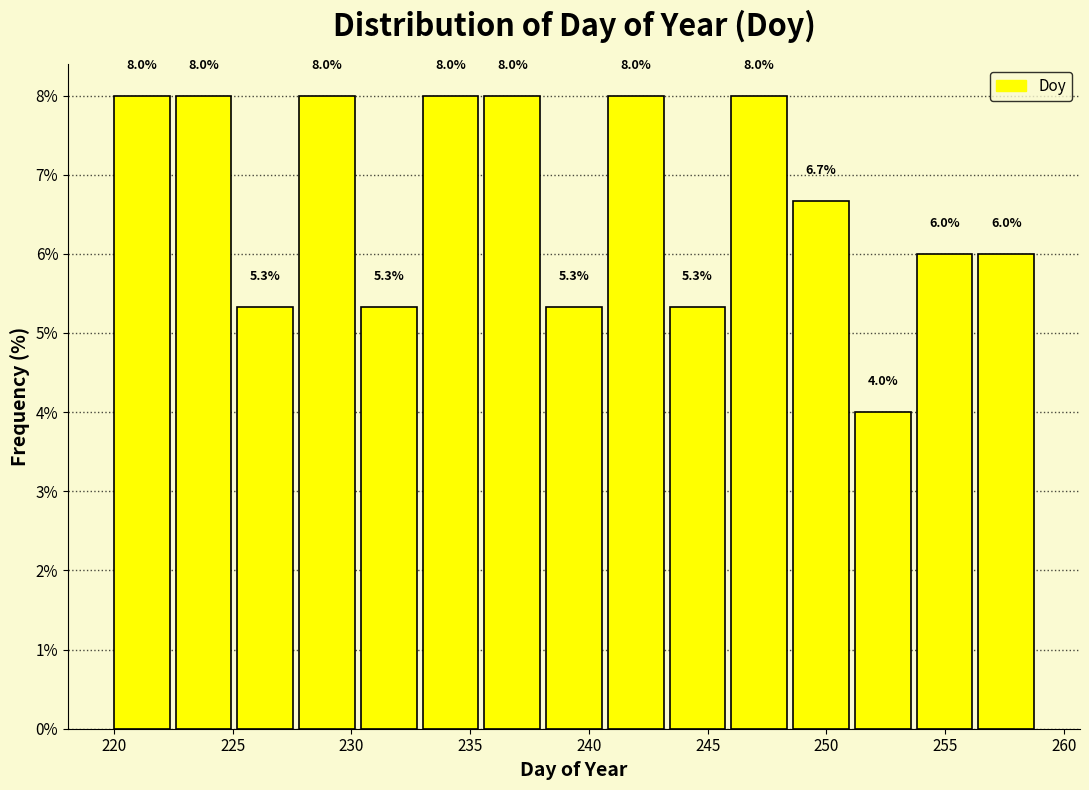

Reading left to right, transcribe this chart: for each bar, give the range it covers on the x-axis and its height. The bar edges are not printed on the chart, so give them approximately, as read against the axis.

220.0 to 222.6: 8.0
222.6 to 225.2: 8.0
225.2 to 227.8: 5.3
227.8 to 230.4: 8.0
230.4 to 233.0: 5.3
233.0 to 235.6: 8.0
235.6 to 238.2: 8.0
238.2 to 240.8: 5.3
240.8 to 243.4: 8.0
243.4 to 246.0: 5.3
246.0 to 248.6: 8.0
248.6 to 251.2: 6.7
251.2 to 253.8: 4.0
253.8 to 256.4: 6.0
256.4 to 259.0: 6.0